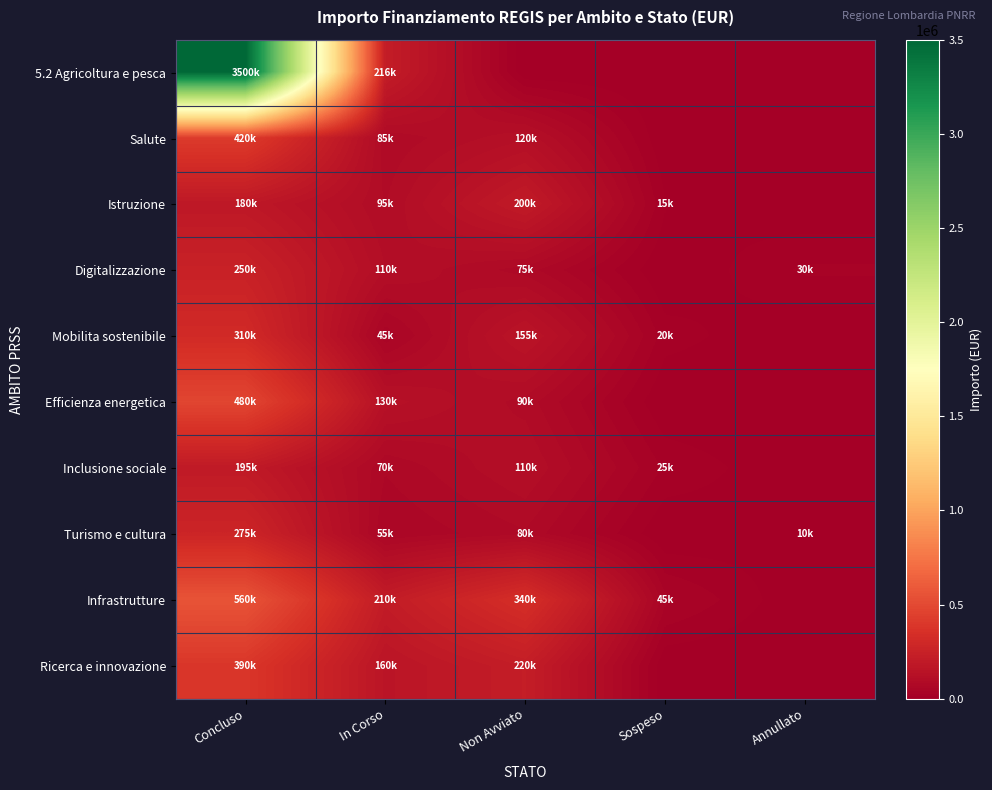

At how many categories does at least one series exceed 1614503?

1